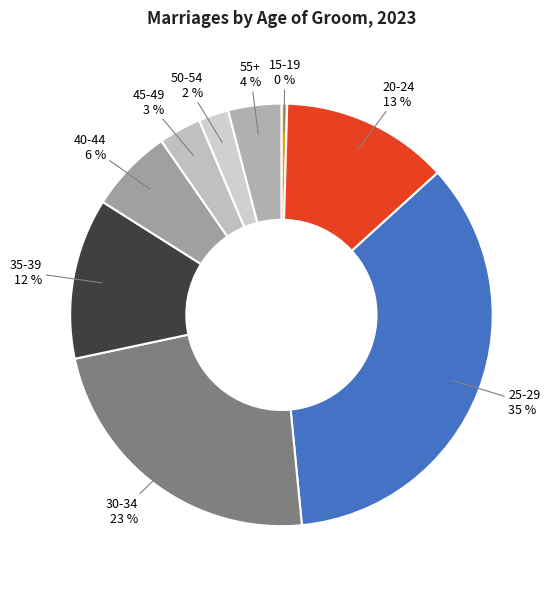

Which has a higher value, 45-49 or 40-44?

40-44